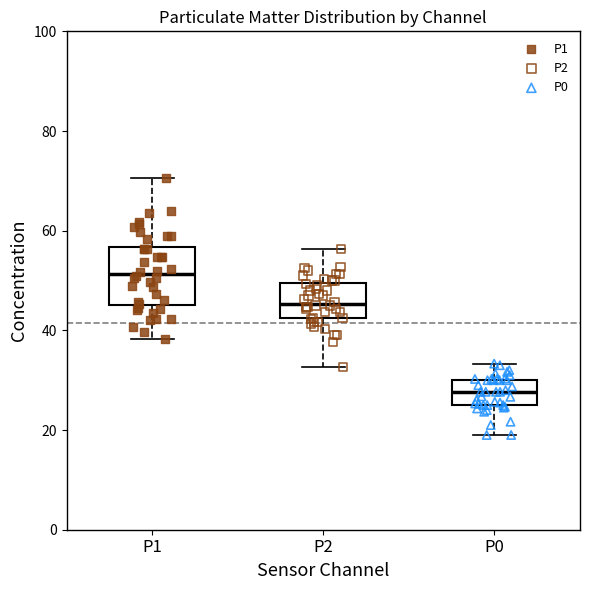

Where does the median line of the box for P1 sit on the y-axis? The values are not printed on the chart, so give them approximately, as read against the axis.

52